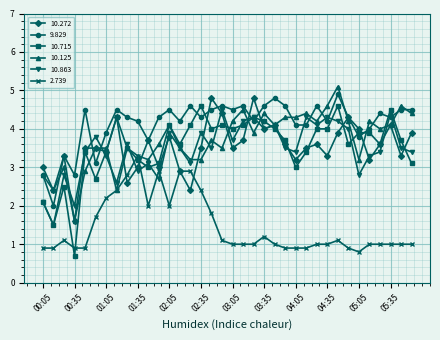

Which series has the largest range (max minus min)?

10.715